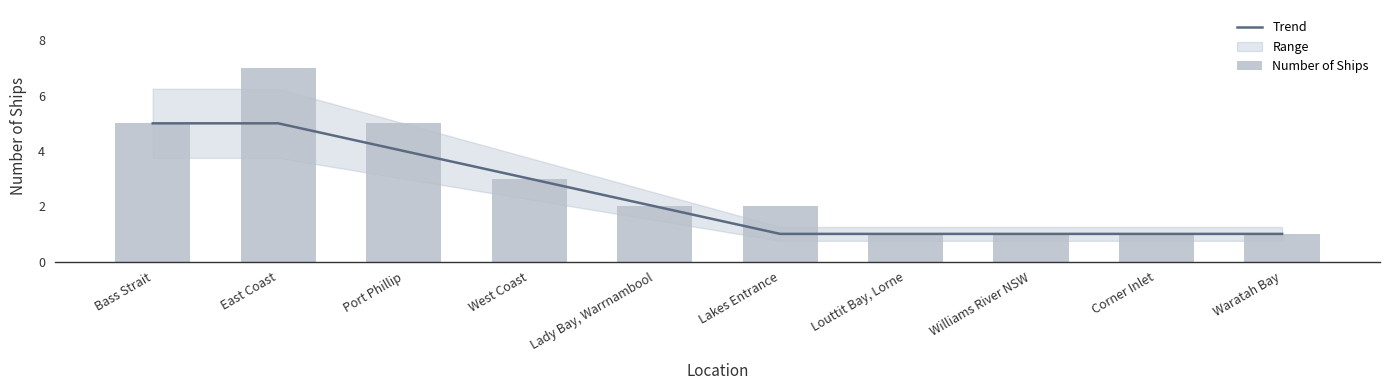

The value of Trend at Williams River NSW is 1. True or false?

True